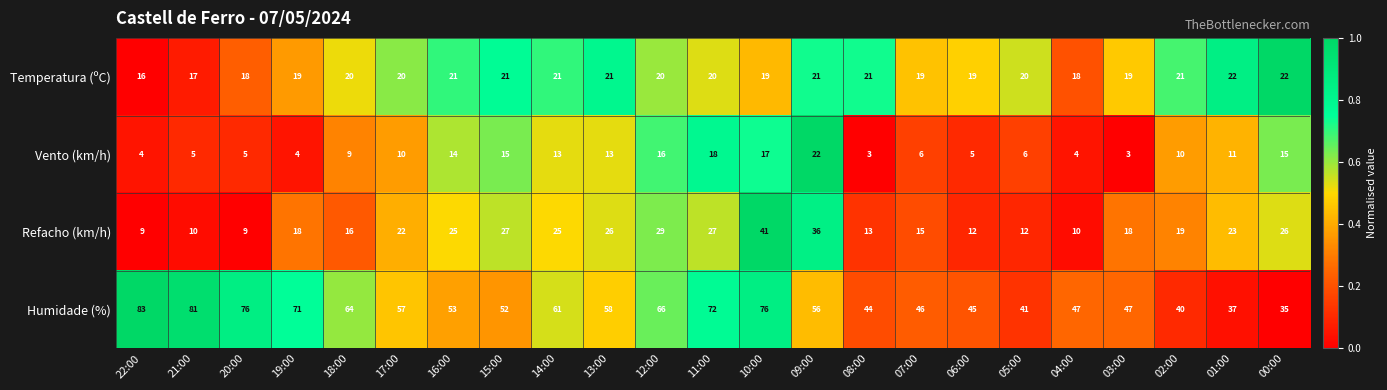

True or false: Temperatura (ºC) has a value of 9 at 19:00.

False